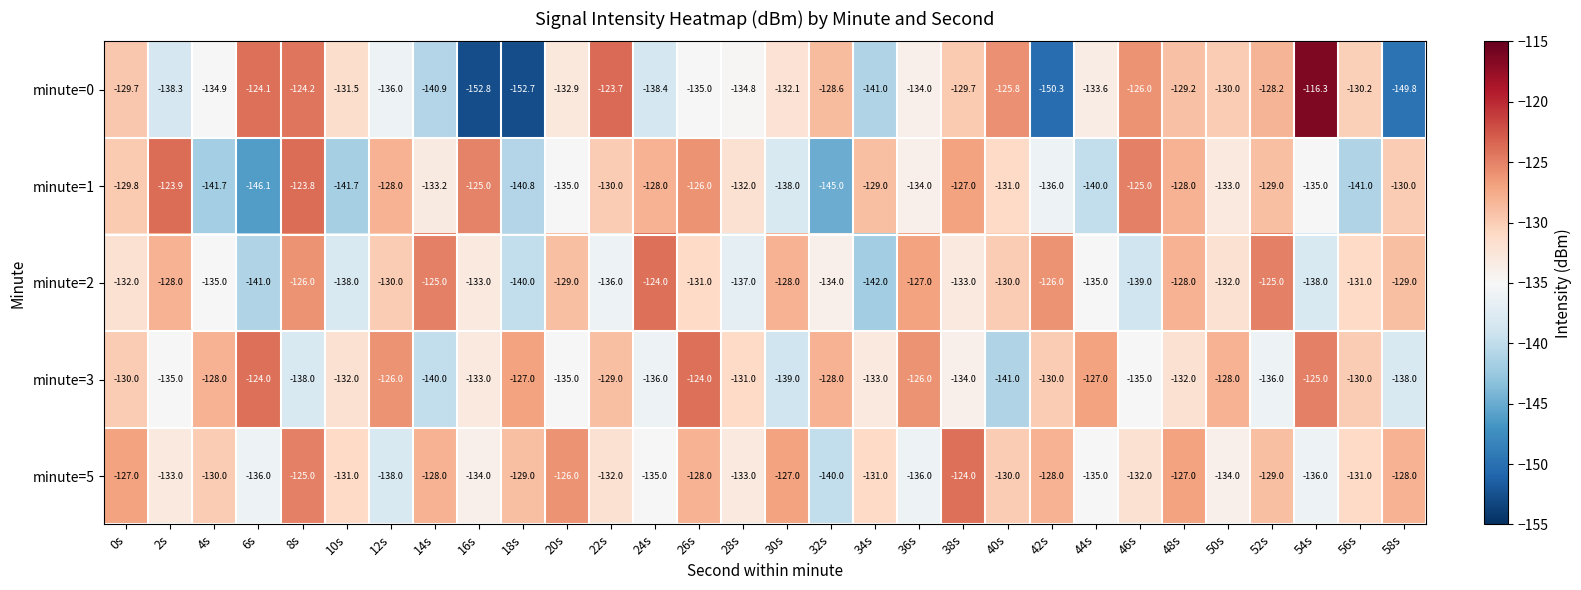

What is the total value across all series at 38s?

-647.7